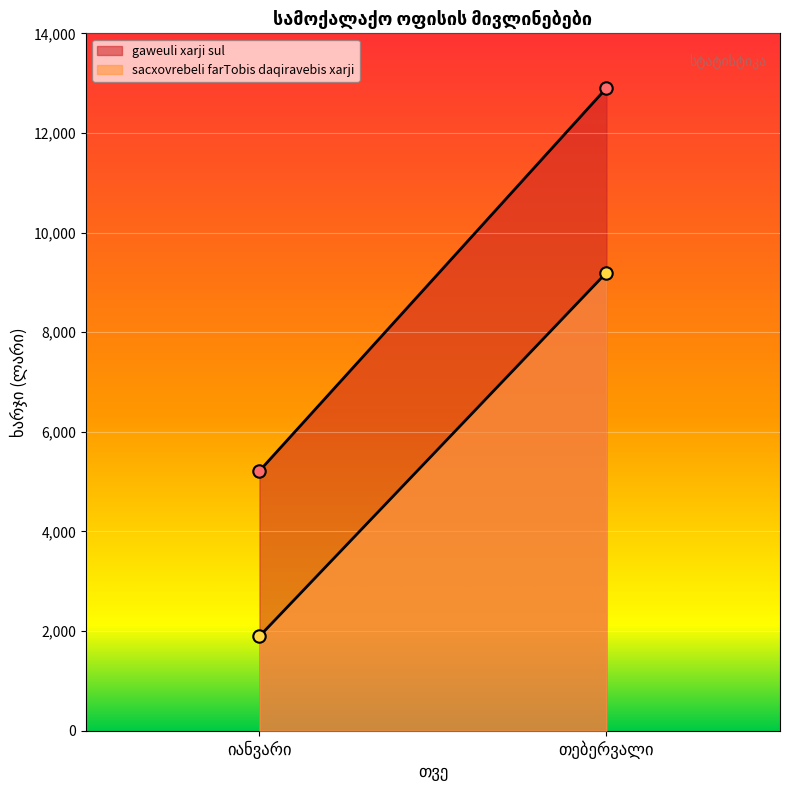

At which category is the sum across all series the highest?

თებერვალი